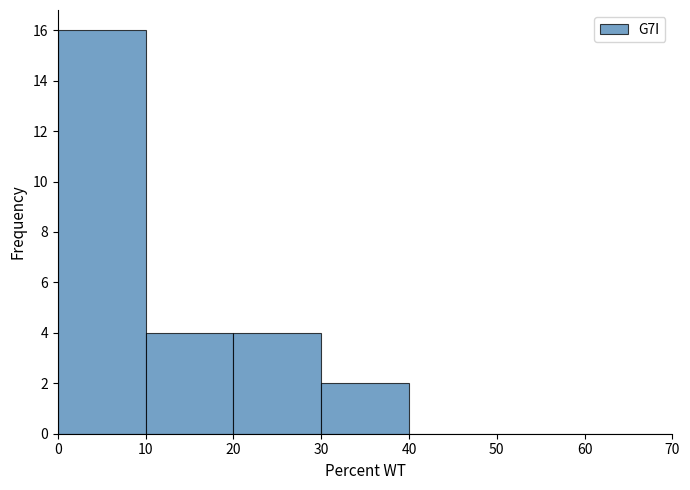

Over which range of the x-axis is the bar tallest?

0 to 10